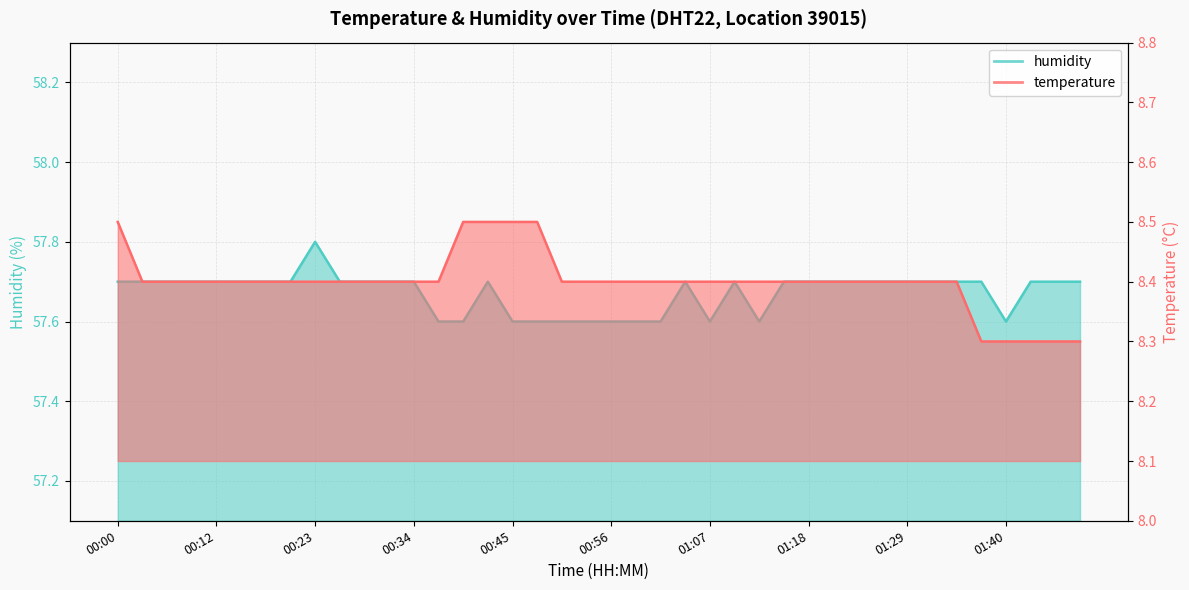

Which label corresponds to the smallest value in the chart?

01:38